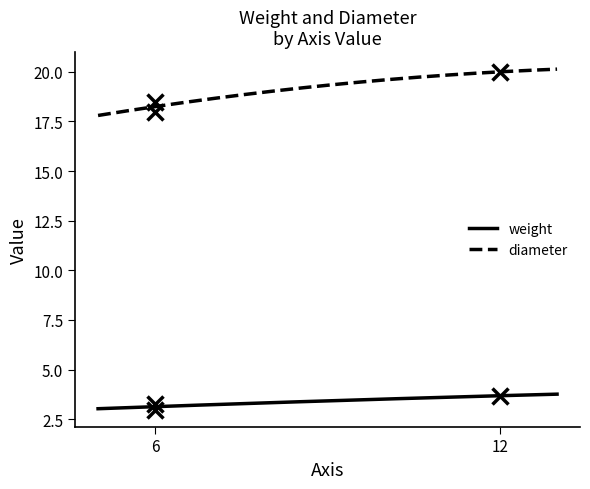

What is the average value of the diameter series?

19.2